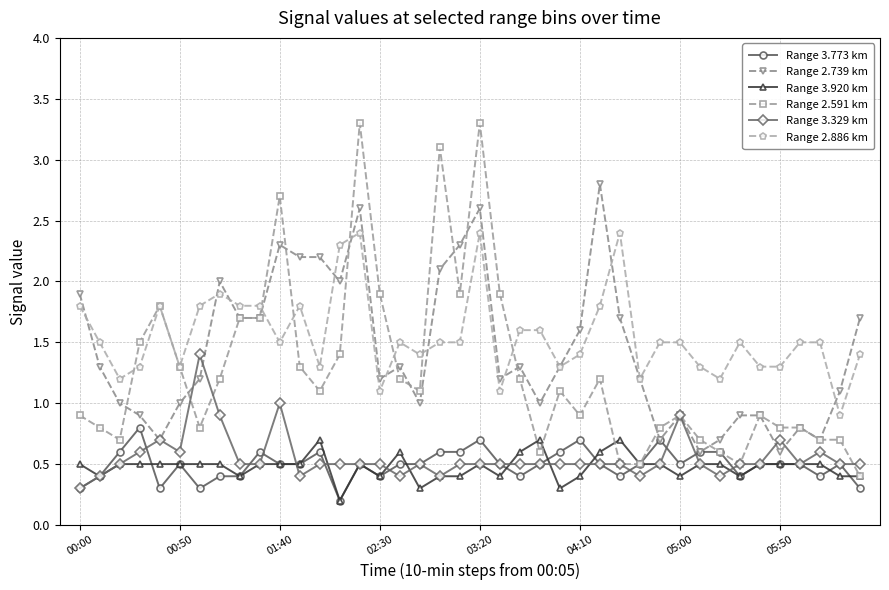

What is the difference between the maximum and minimum values in the Range 2.739 km series?

2.2